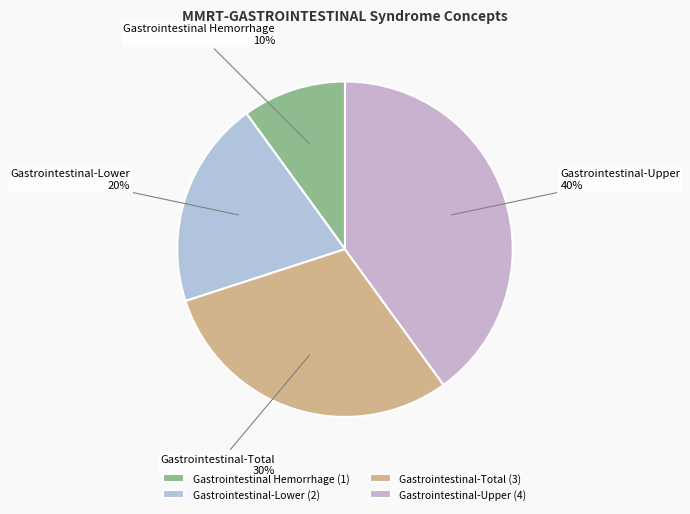

Rank the categories by value from lowest to highest.

Gastrointestinal Hemorrhage, Gastrointestinal-Lower, Gastrointestinal-Total, Gastrointestinal-Upper